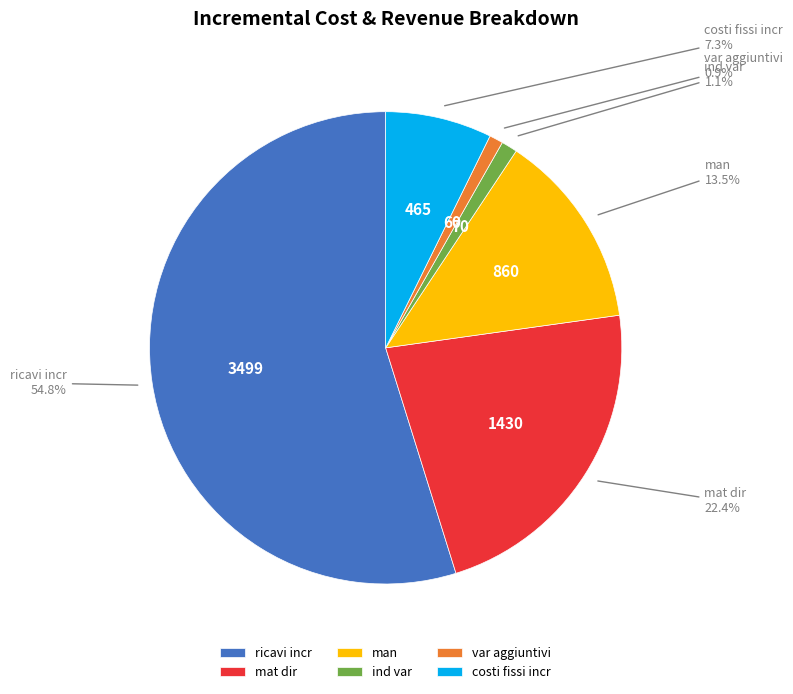

Which has a higher value, ricavi incr or man?

ricavi incr